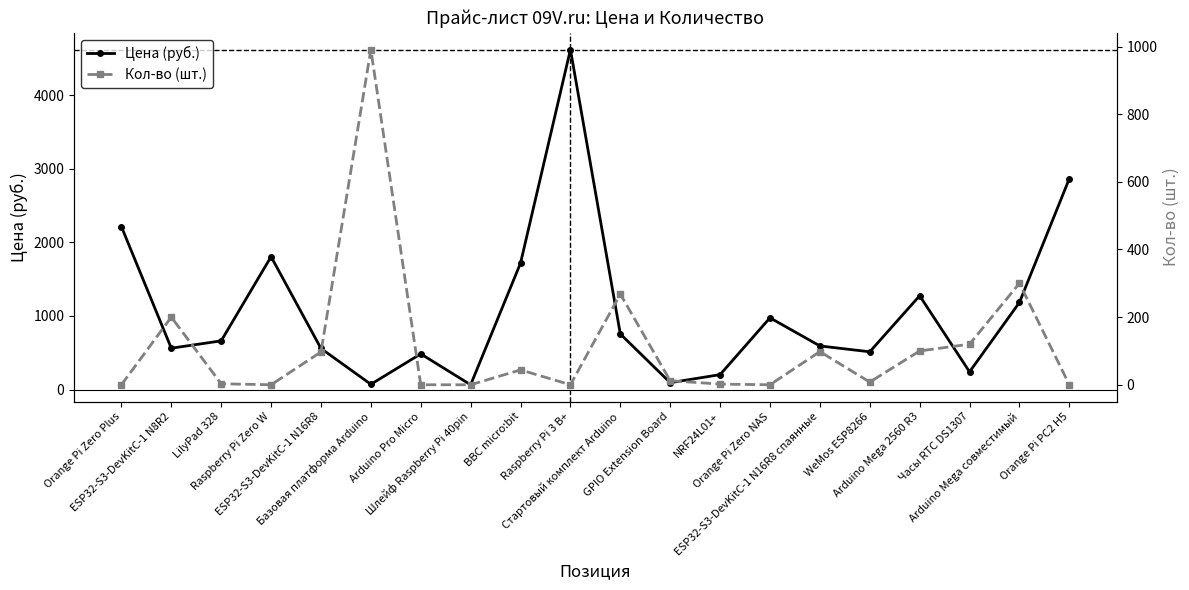

What is the value of the Кол-во (шт.) point at the 18th from the left?

120.0